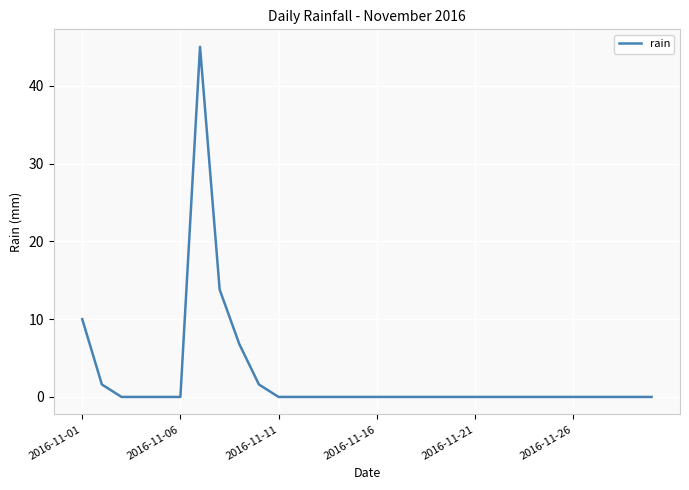

What is the difference between the maximum and minimum values?

45.0